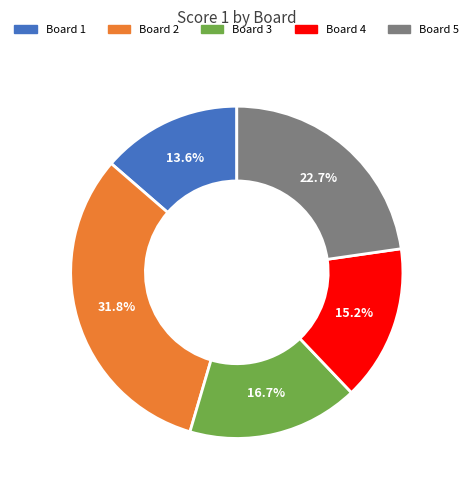

Does Board 1 represent more than half of the total?

No